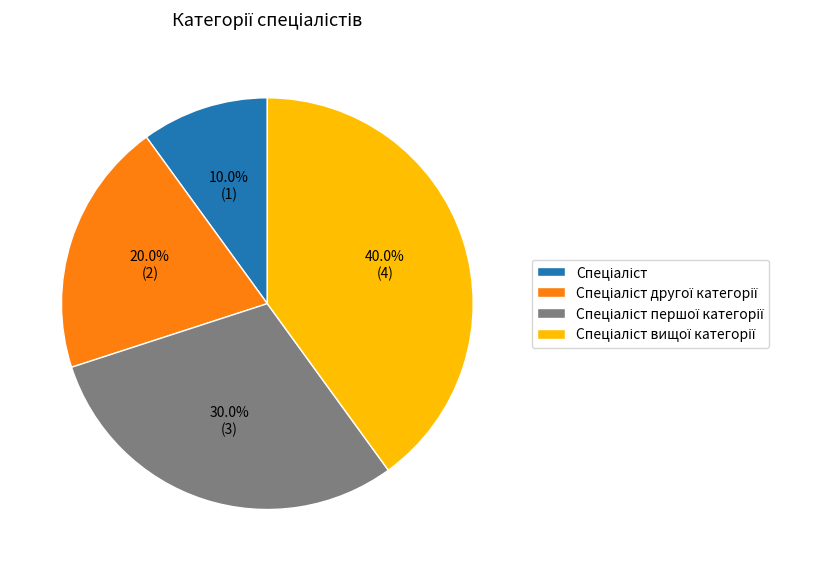

How many segments does this pie chart have?

4